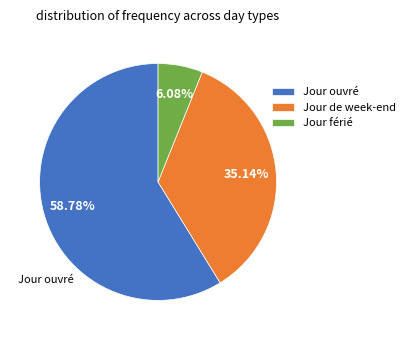

To the nearest percent, what is the average slice percentage?

33%